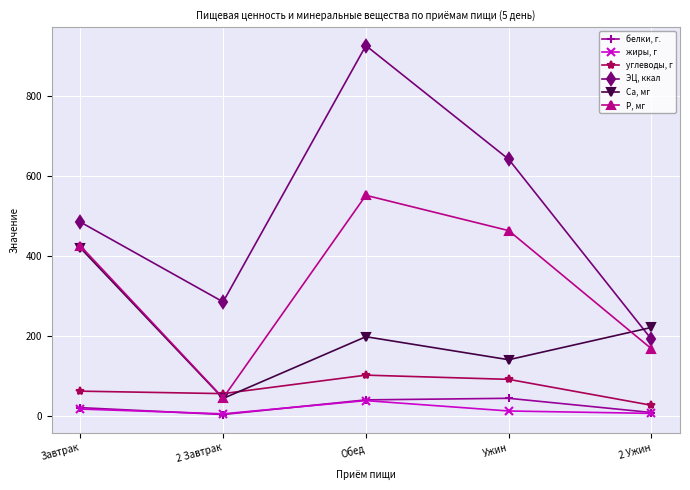

In белки, г., how many points are higher than both neighbors (excluding endpoints)?

1